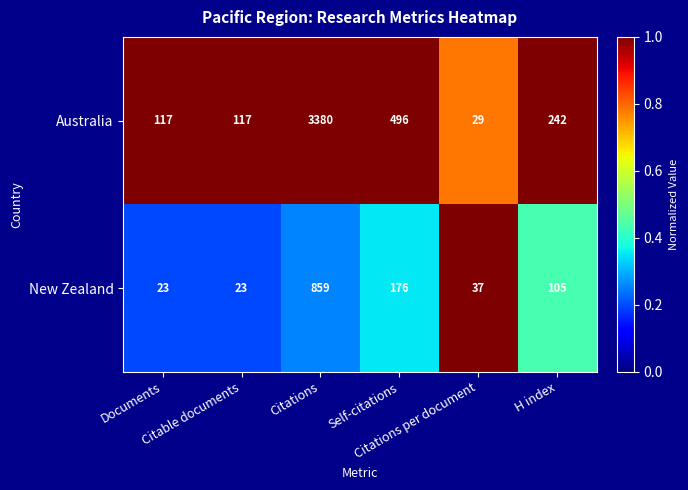

What is the difference between the maximum and second lowest values in the New Zealand series?

836